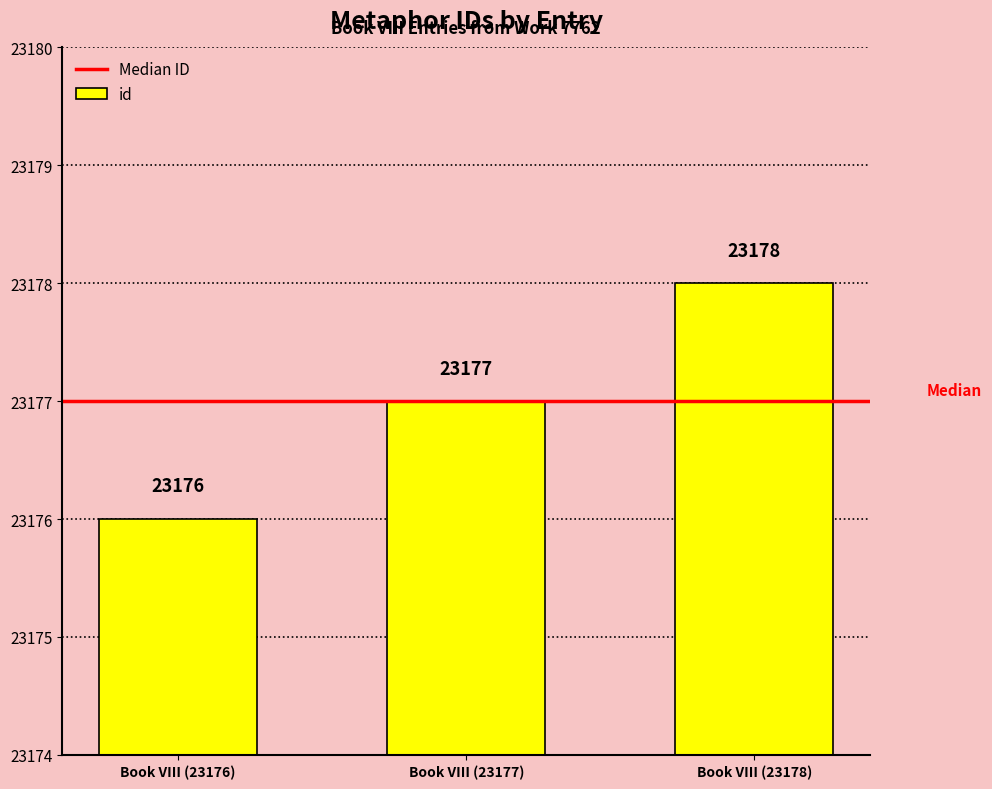

What is the value of the 2nd bar from the left?

23177